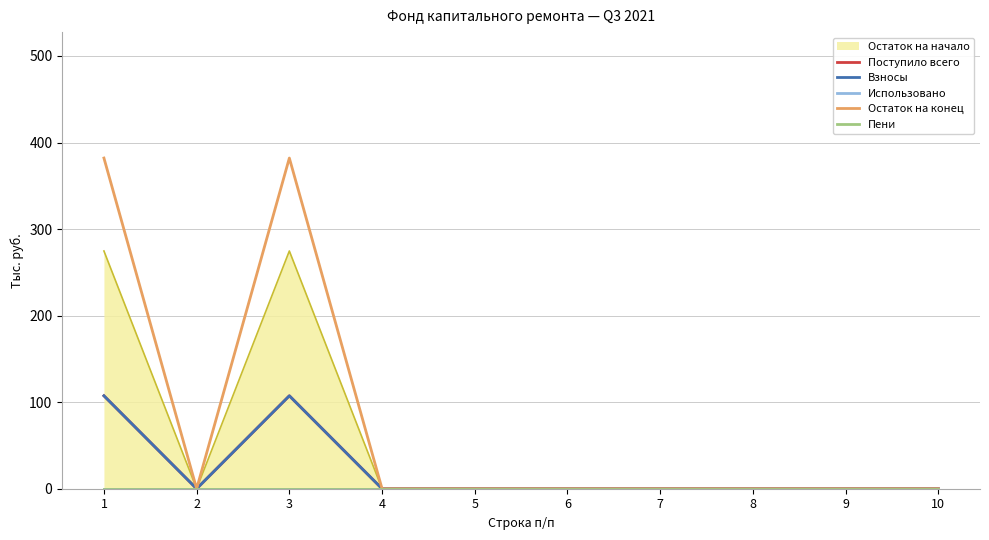

Where is Поступило всего nearest to the value 53?

2